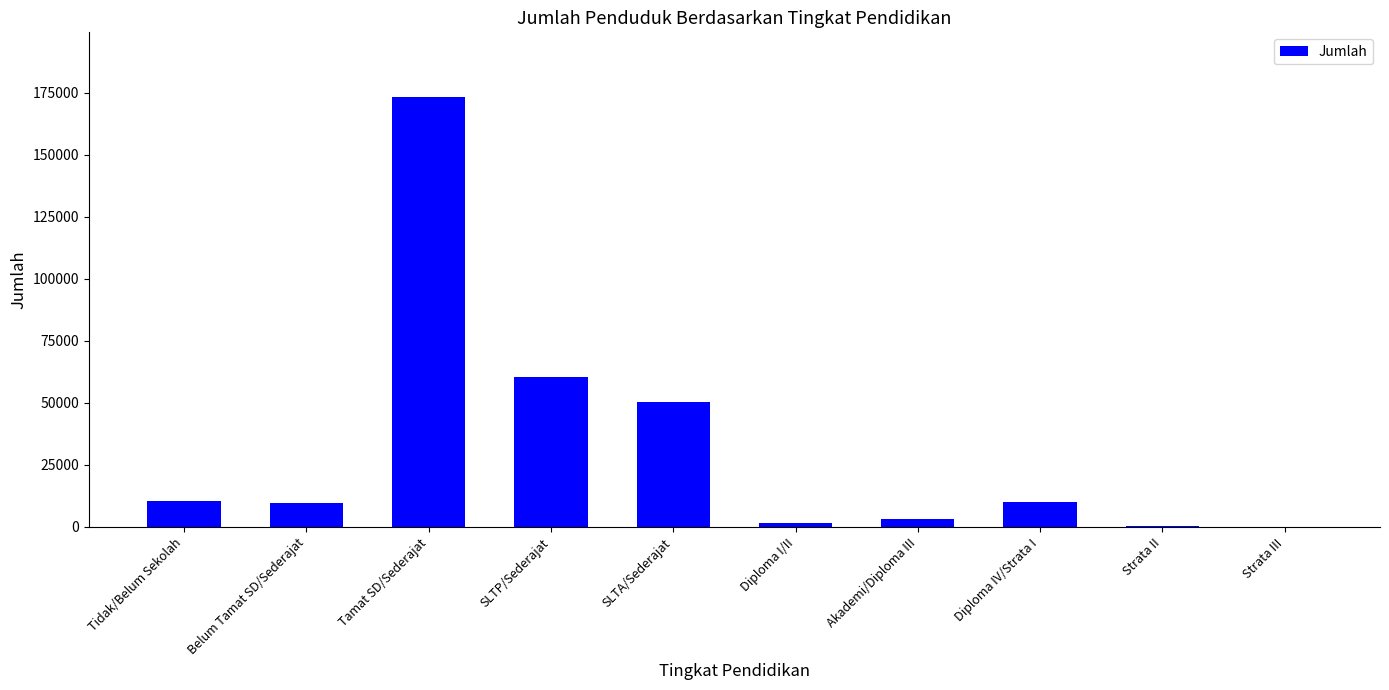

Read the value at SLTP/Sederajat.

60592